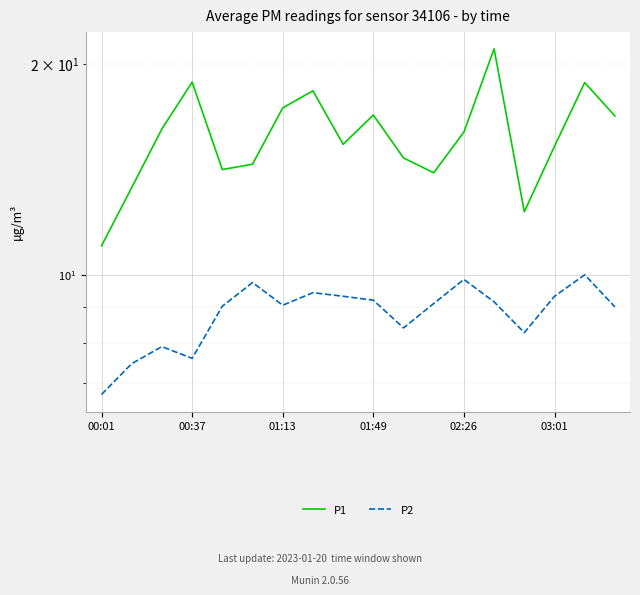

Is it true that P1 equals 10.1 at 00:37?

False